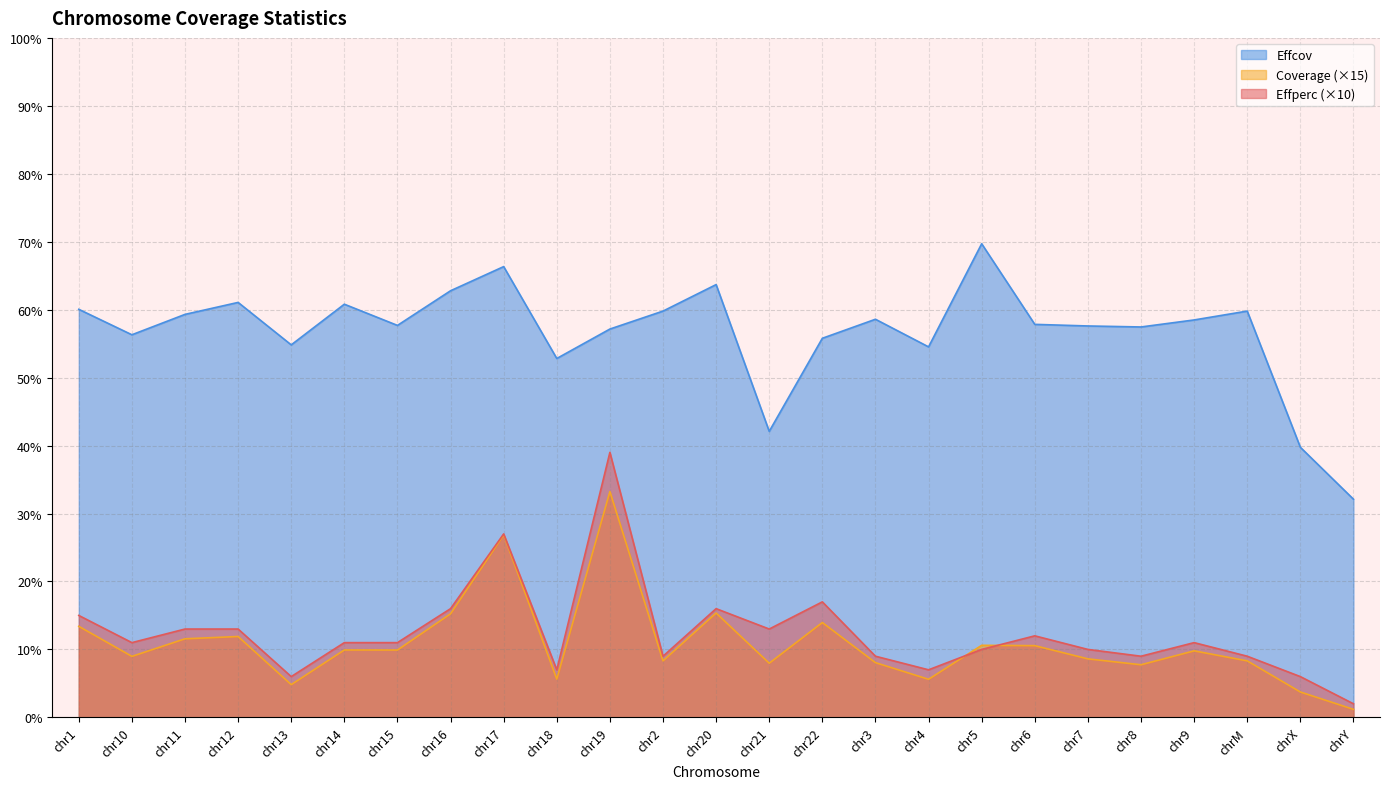

What are all the series names shown in the legend?

Effcov, Coverage (×15), Effperc (×10)